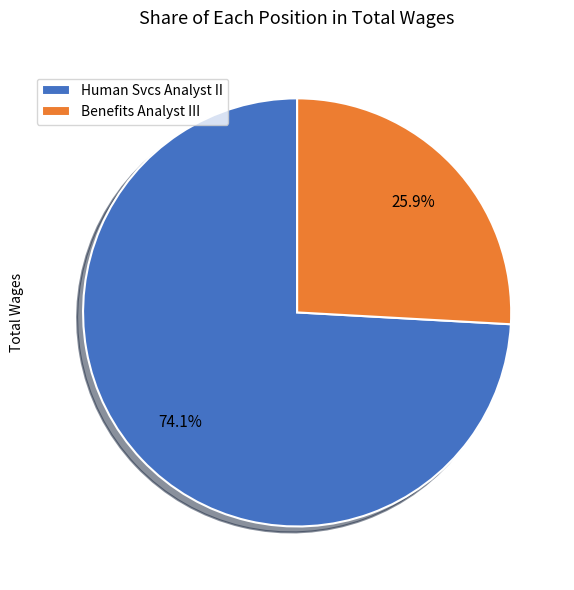

To the nearest percent, what percentage of the pie is Human Svcs Analyst II?

74%